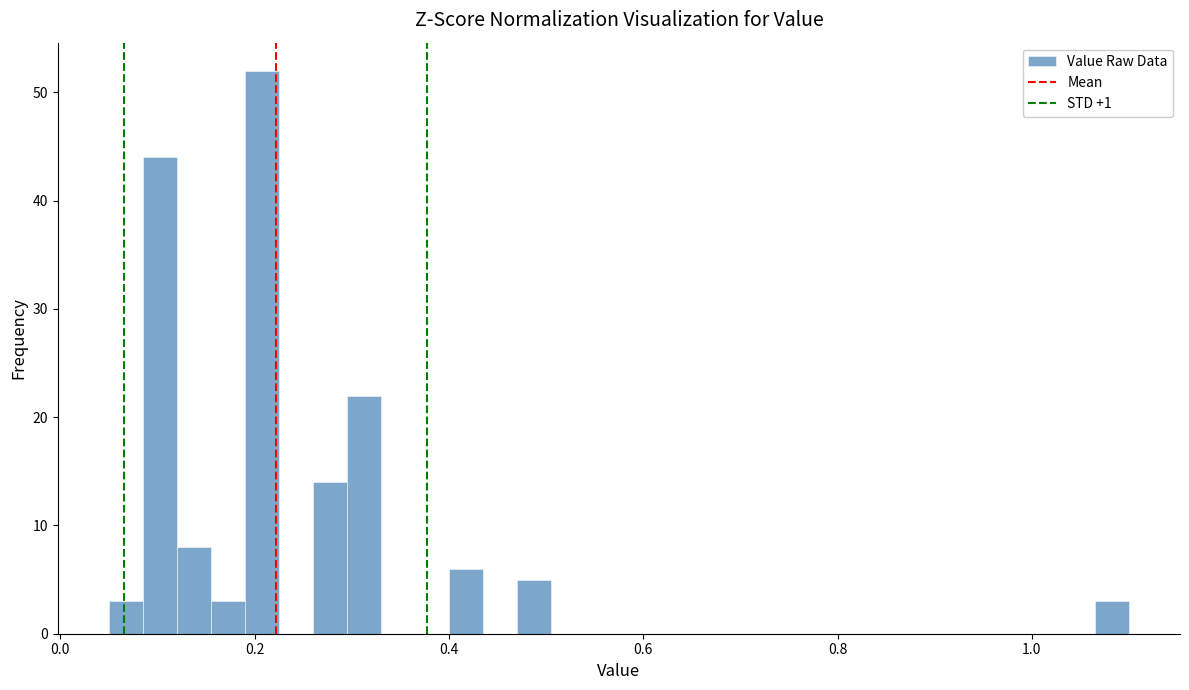

Read against the x-axis, roughly where is the centre of the tallest bar?

0.20